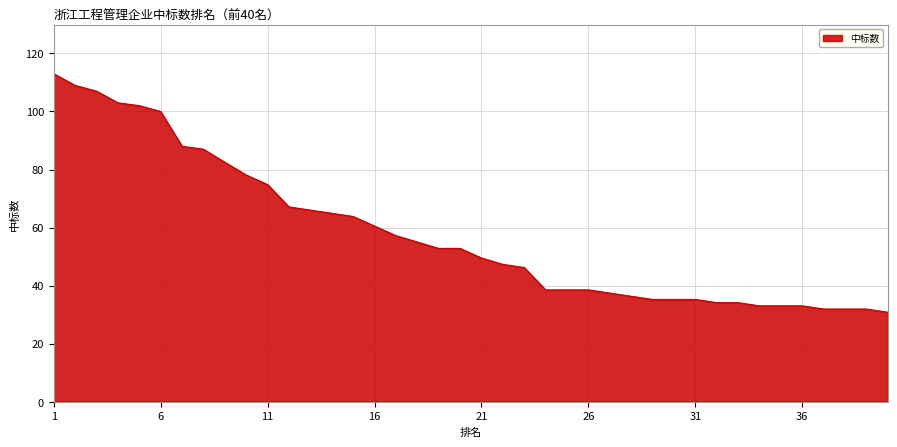

What is the smallest value displayed?

30.8